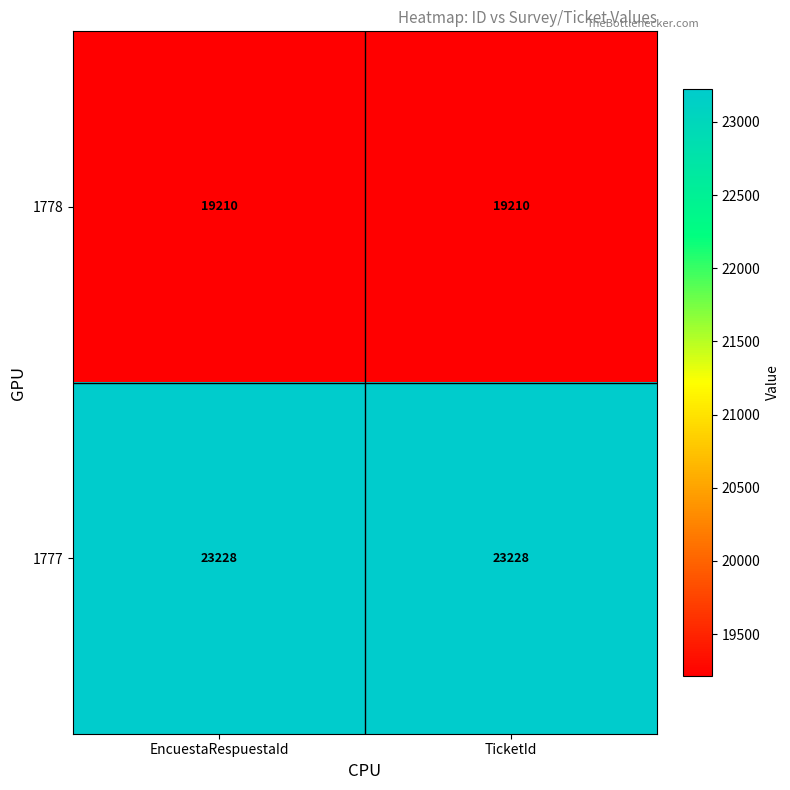

Is the value of 1778 at TicketId greater than the value of 1777 at TicketId?

No